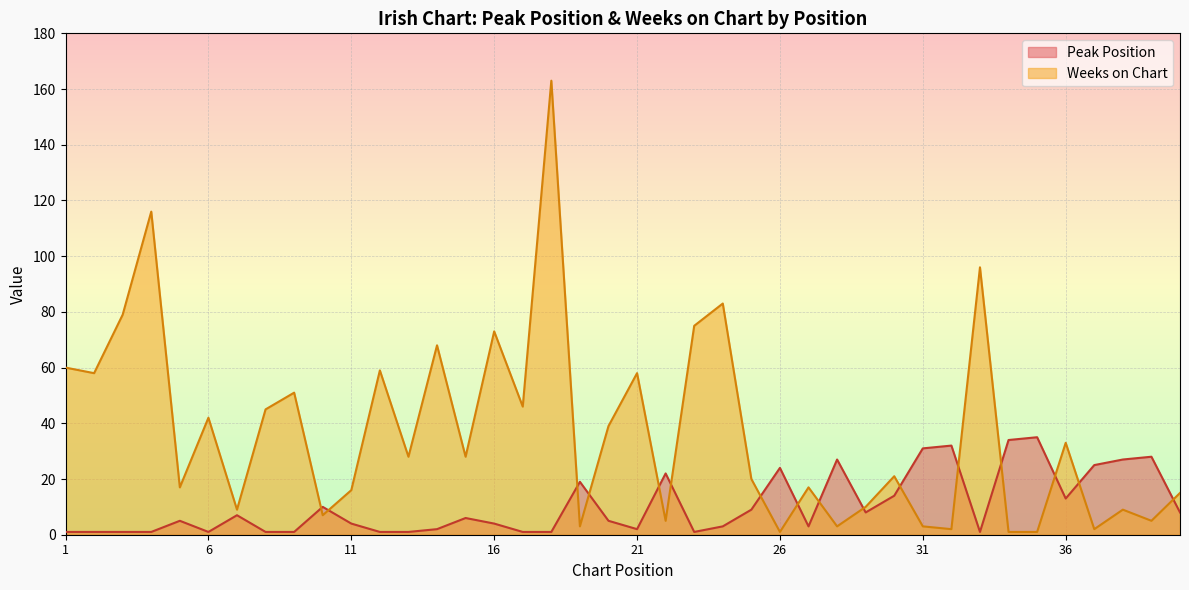

Rank the series by their average value, from highest to lowest.

Weeks on Chart, Peak Position